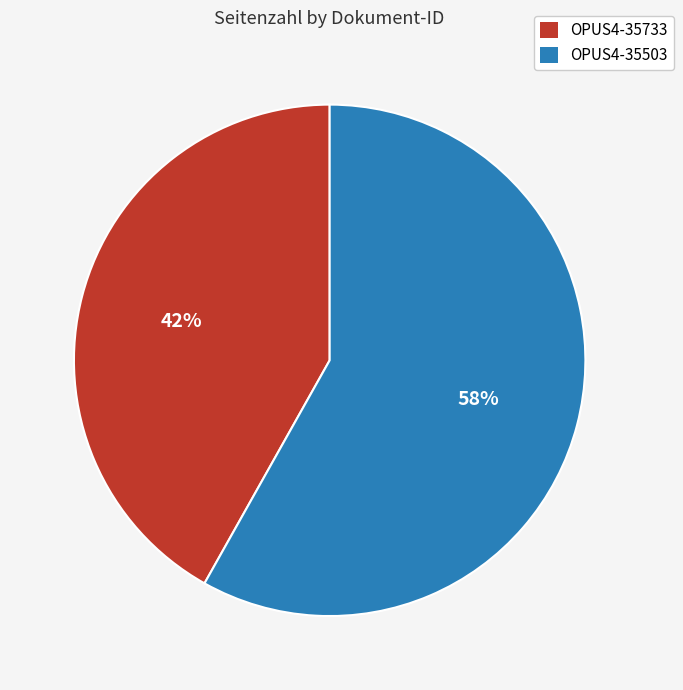

Approximately how many times larger is the value at OPUS4-35503 compared to OPUS4-35733?

1.4